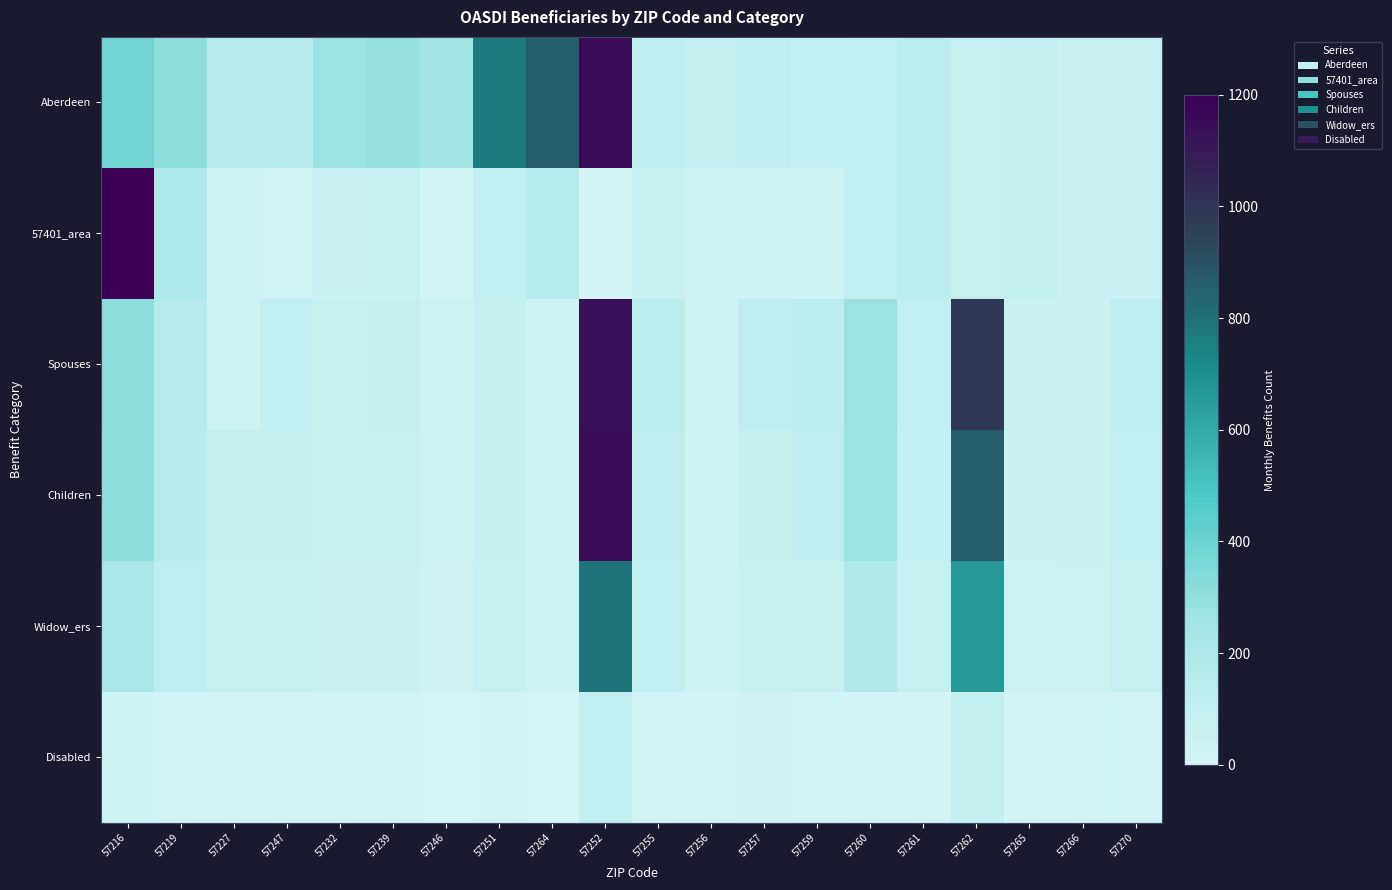

At how many categories does at least one series exceed 3967?

1